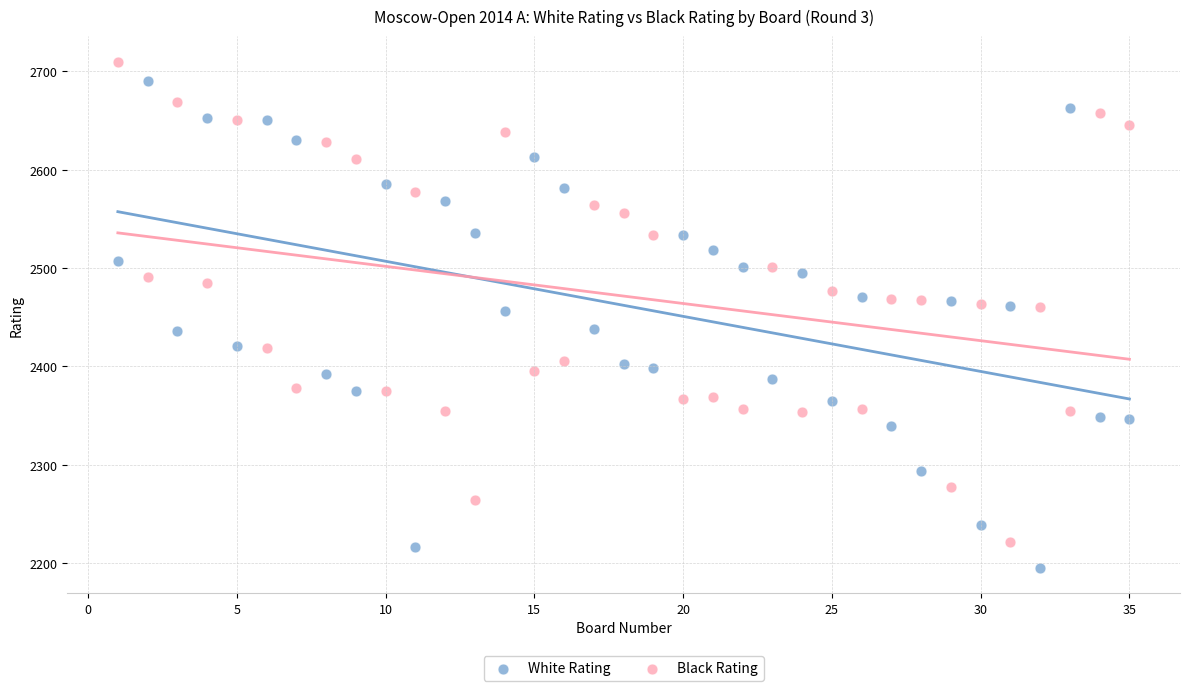

Across all data points, what is the range of Y values (max minus min)?

515